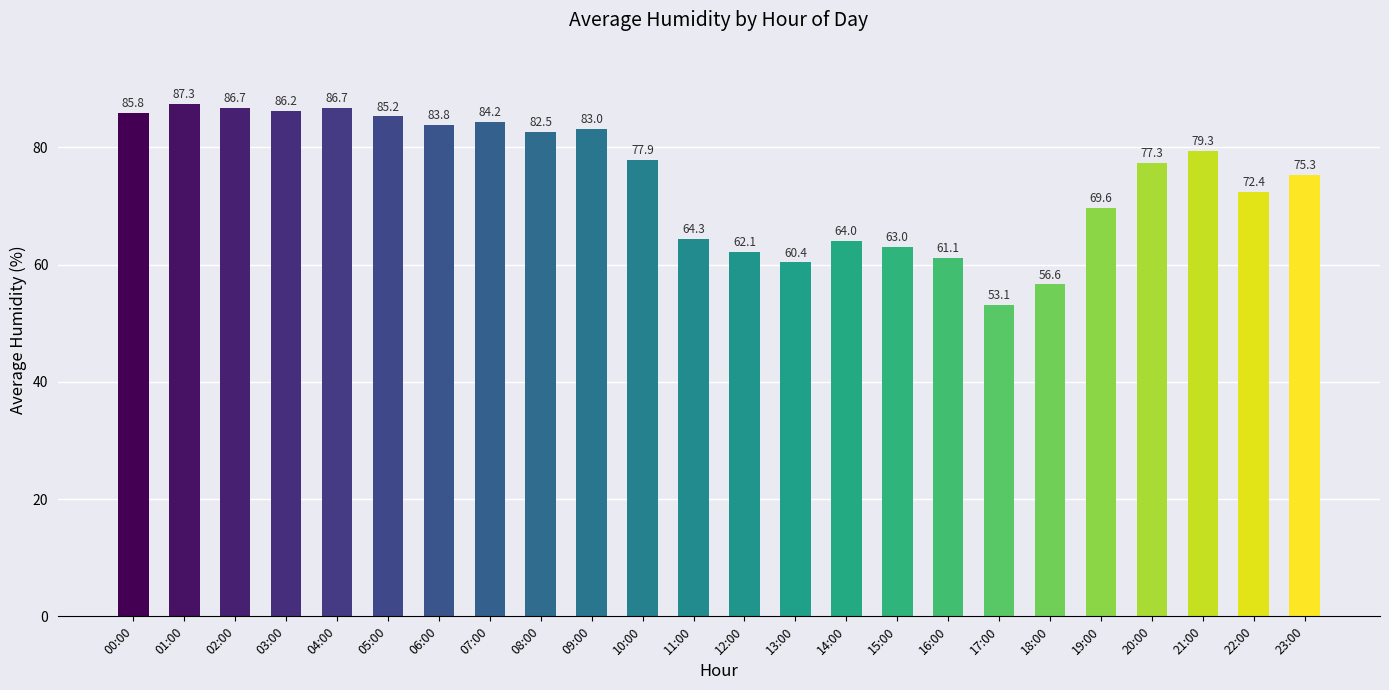

What is the change in value from 16:00 to 23:00?

+14.2